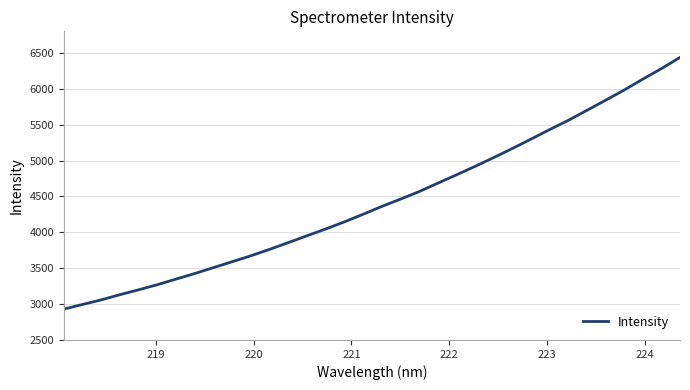

True or false: the data has more than 2 interior local peaks.

False